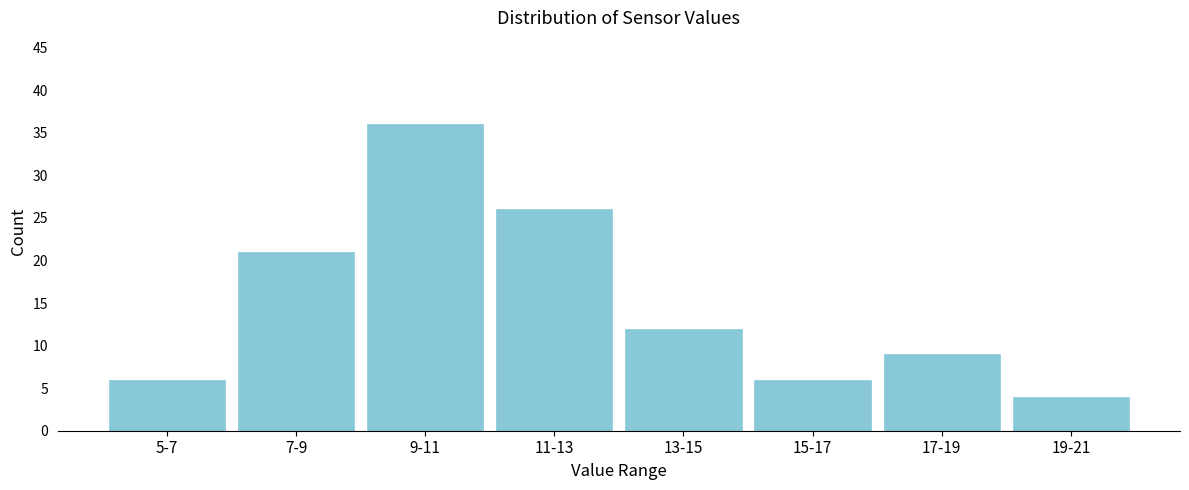

Reading left to right, list all the values displayed in this chart.

5-7=6	7-9=21	9-11=36	11-13=26	13-15=12	15-17=6	17-19=9	19-21=4